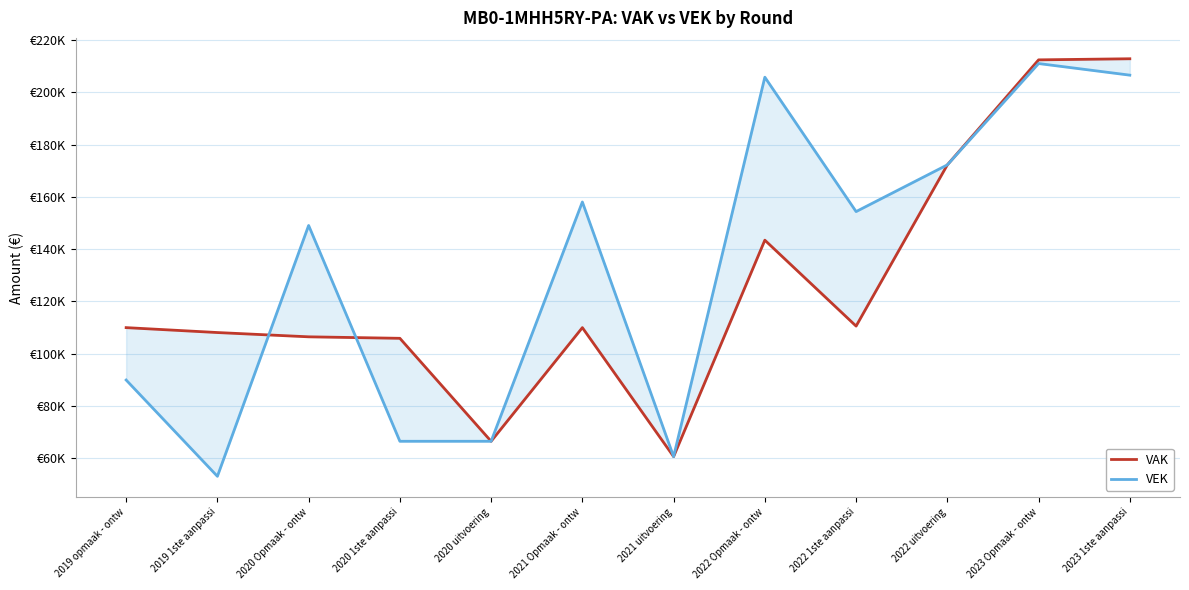

How many lines are shown in the chart?

2